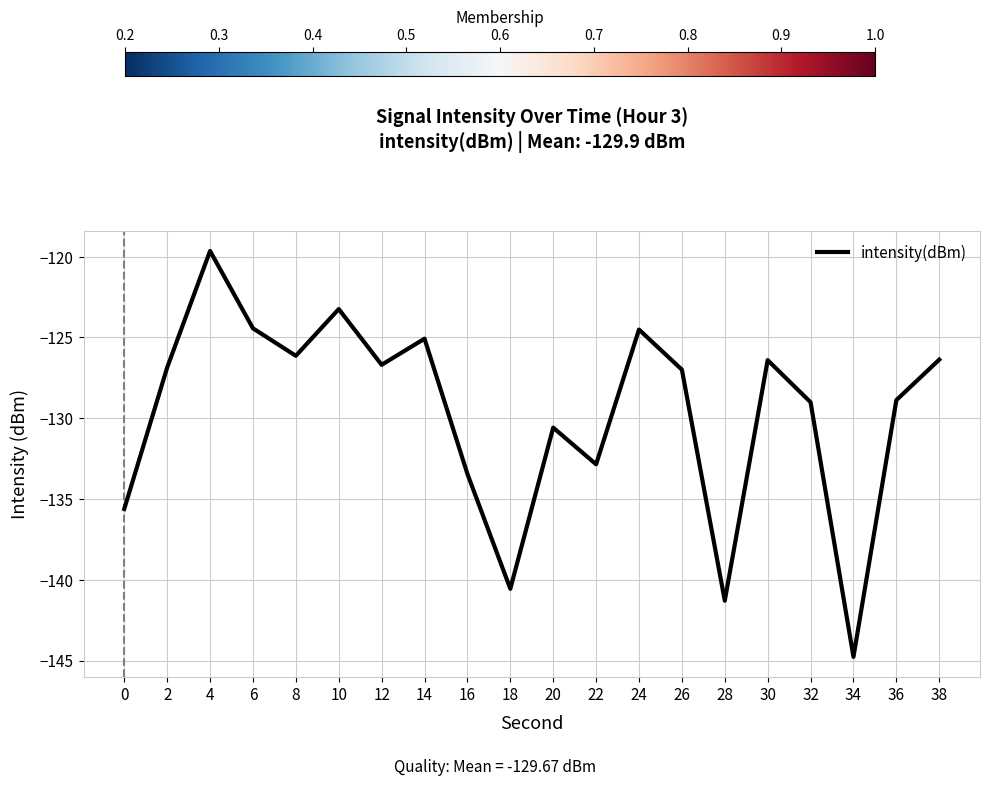

What is the difference between the maximum and second lowest values?

21.7